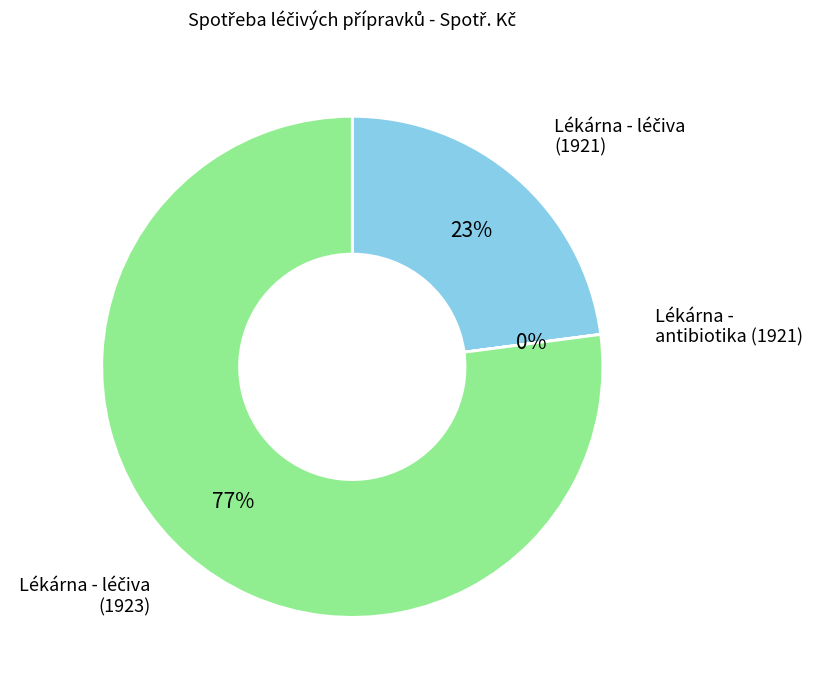

To the nearest percent, what is the difference between the largest and smallest slice percentages?

77%